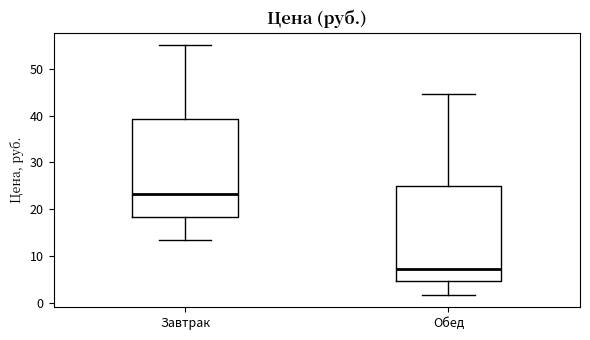

Which box's median line is the highest?

Завтрак